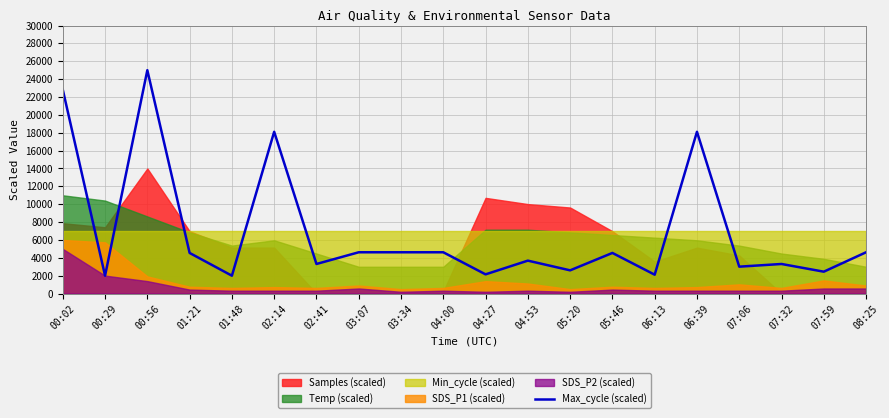

Approximately how many times larger is the value at 05:46 compared to 04:27?

2.1